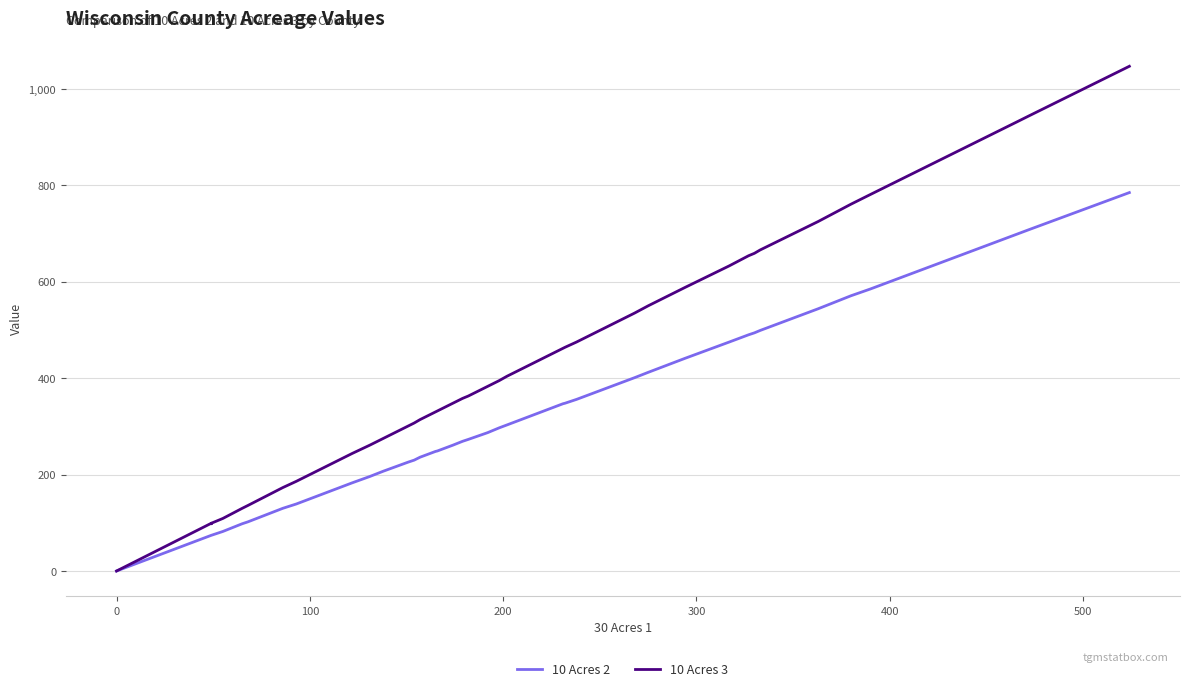

True or false: 10 Acres 2 and 10 Acres 3 intersect in this chart.

False